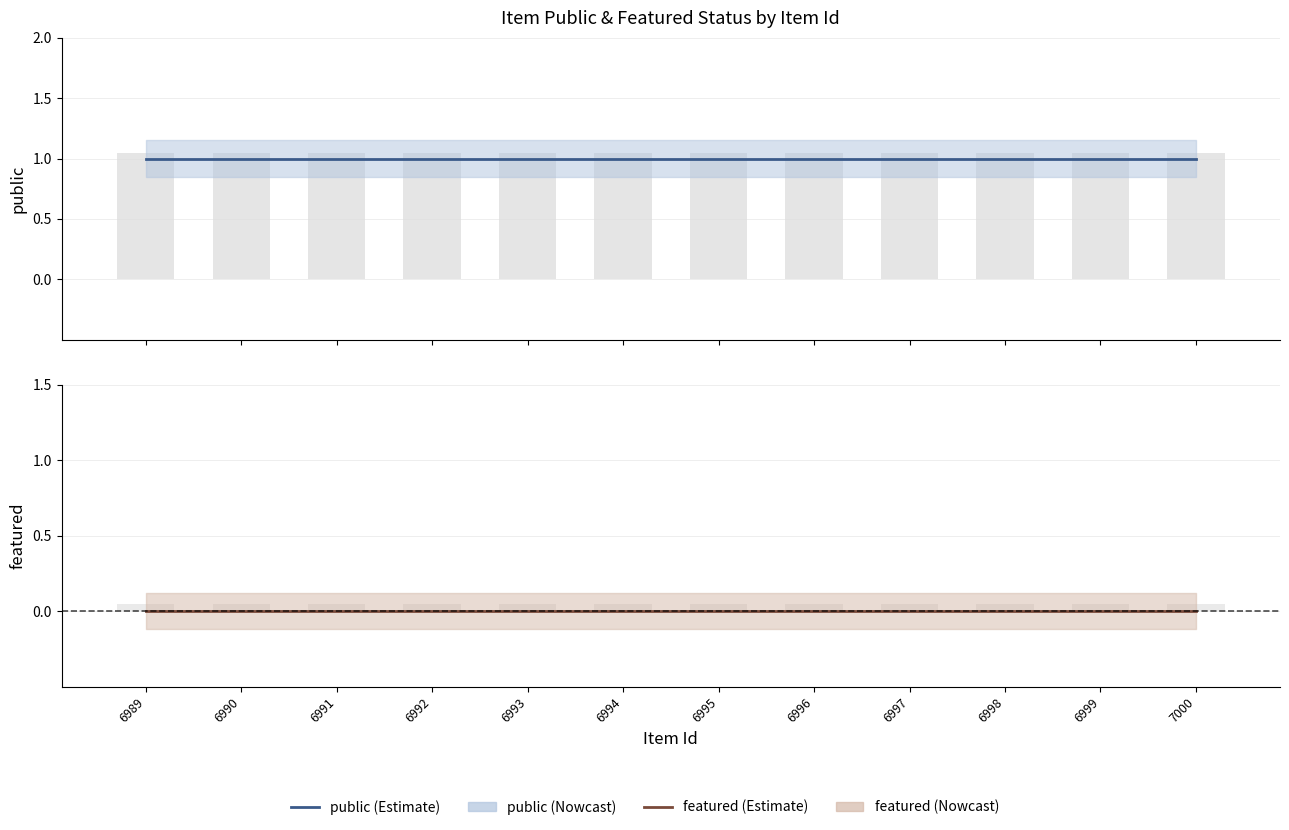

Which series changed the most between 6989 and 6990?

public